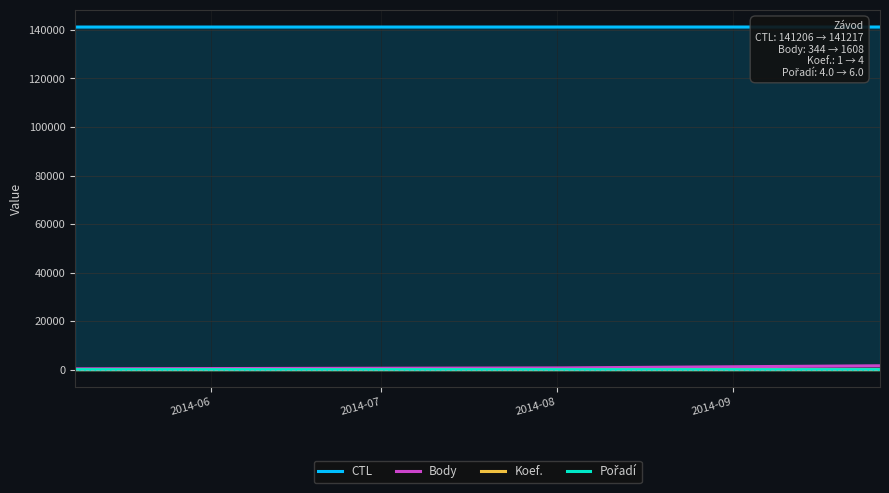

What is the value of the Body point at the 1st from the left?

344